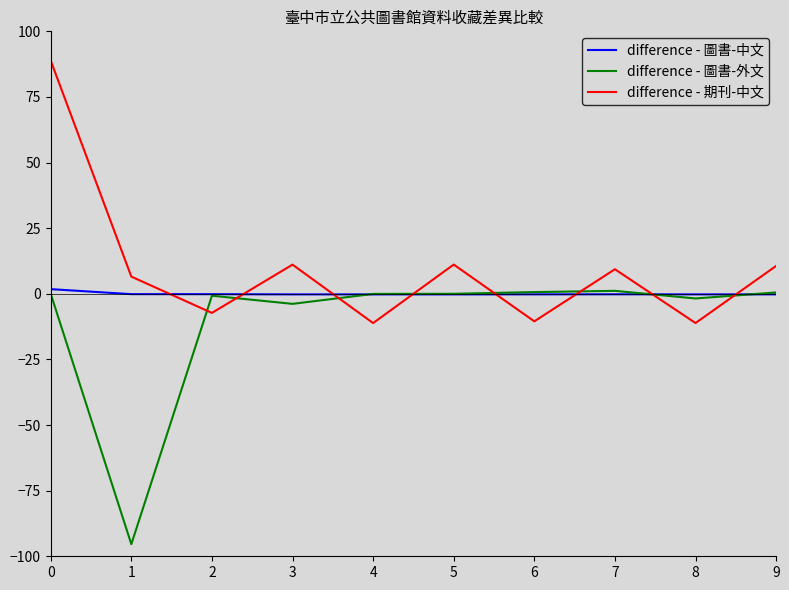

Is it true that difference - 圖書-外文 equals 0.0 at 5?

True